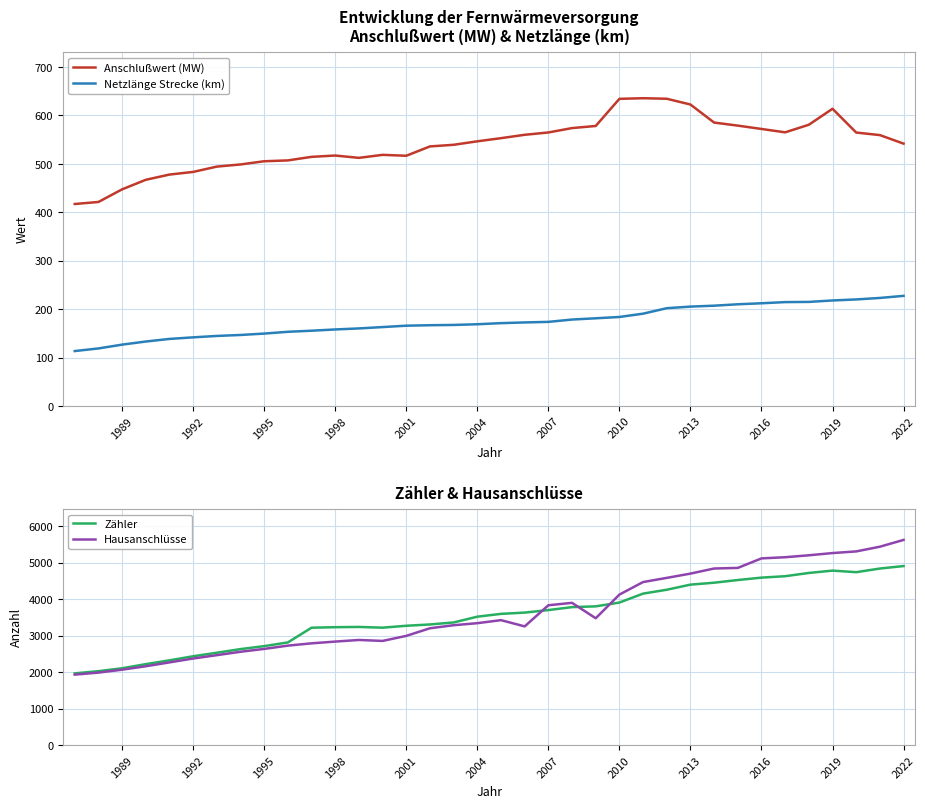

True or false: Anschlußwert (MW) has more than 0 points higher than both neighbors.

True